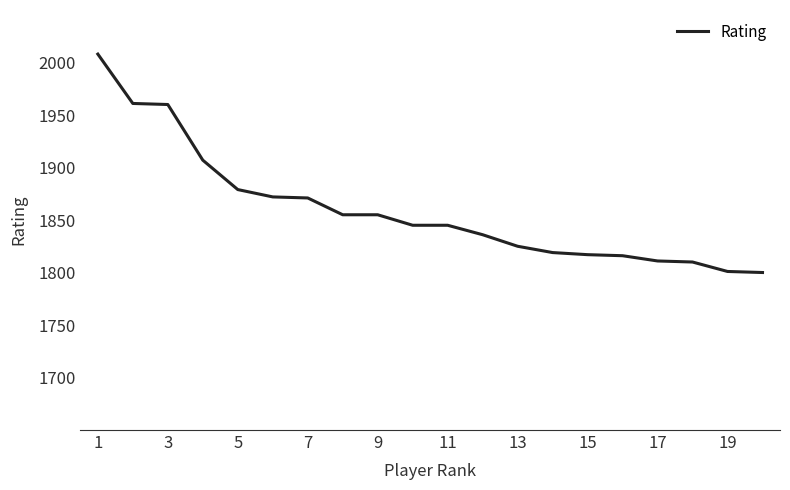

What is the maximum value shown in the chart?

2008